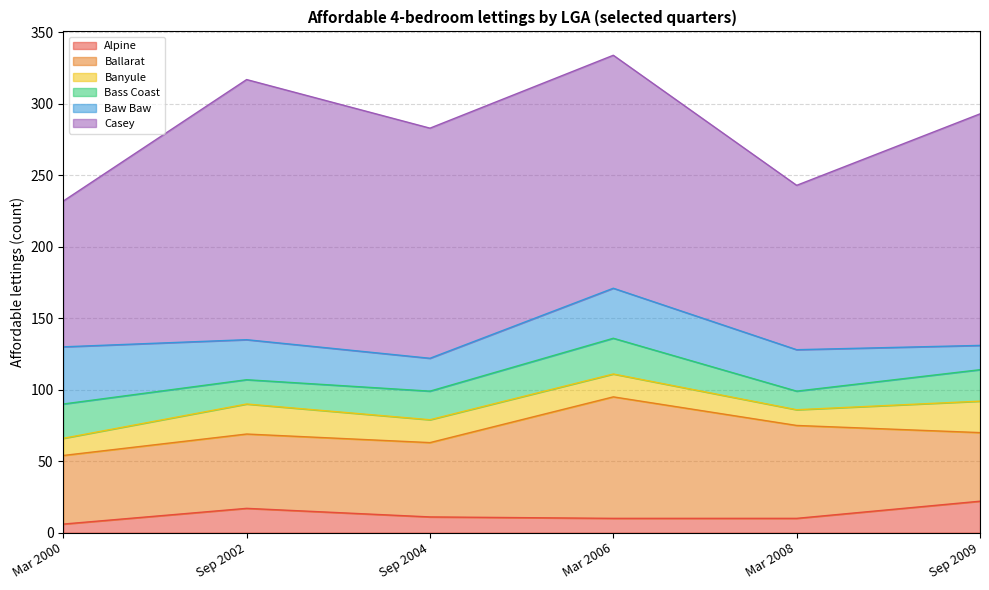

What is the average value of the Alpine series?

13